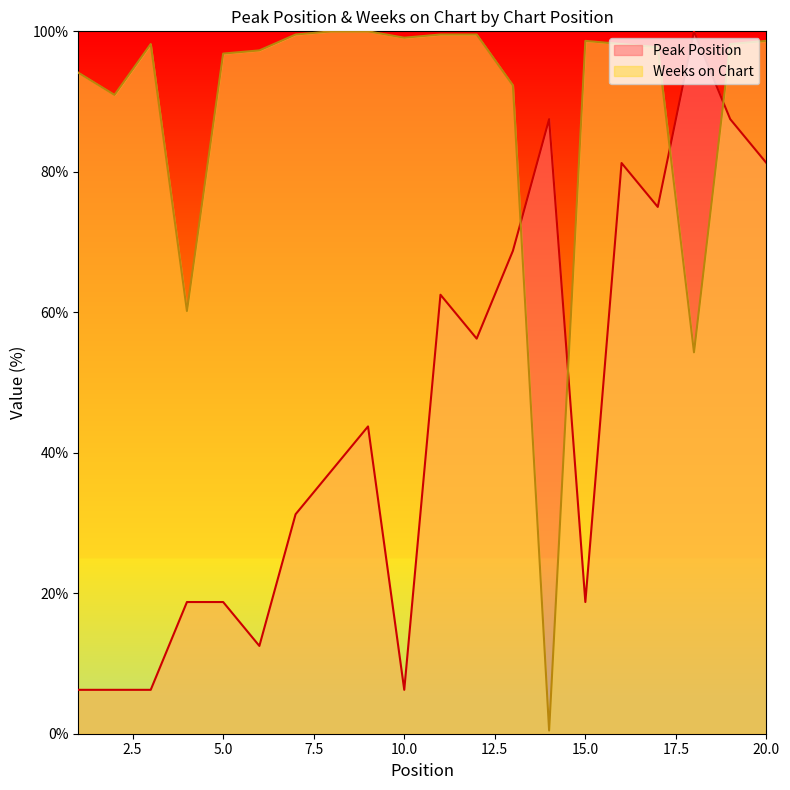

Which series has the widest spread of values?

Weeks on Chart